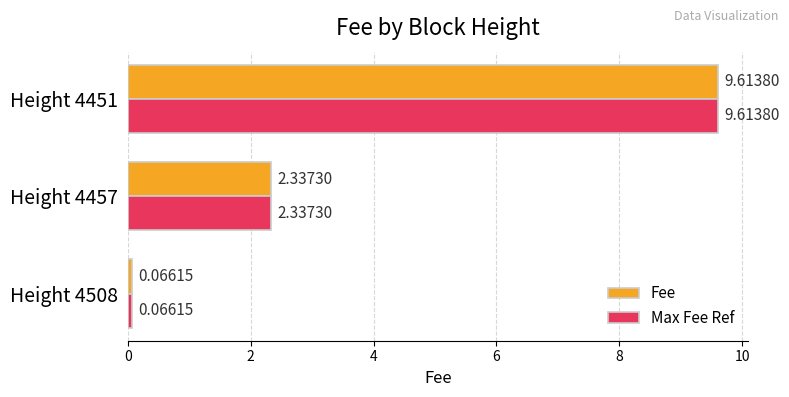

Rank the categories by Fee value from highest to lowest.

Height 4451, Height 4457, Height 4508